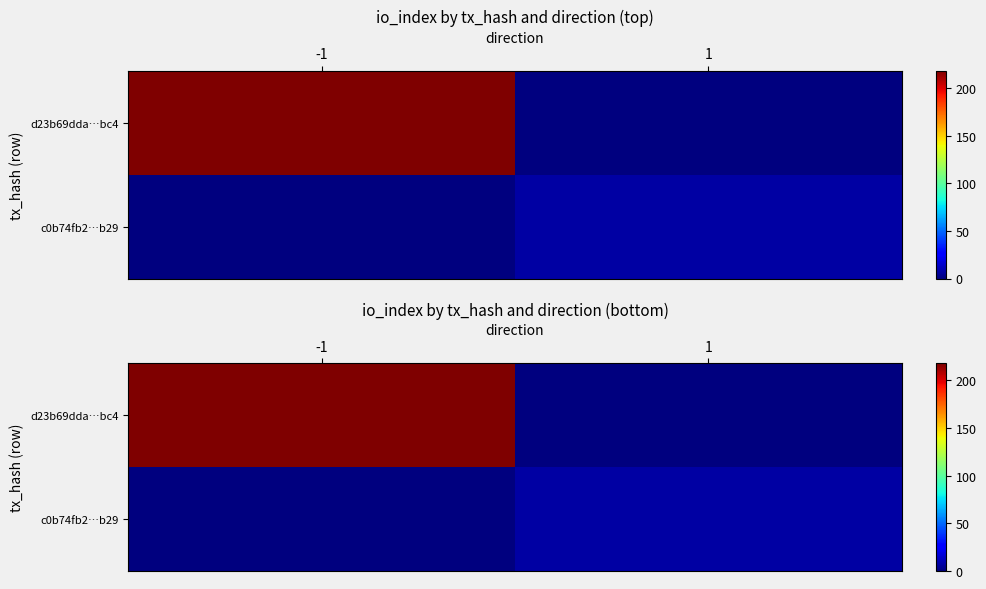

Count the c0b74fb2…b29 values in the range 0 to 7.

2